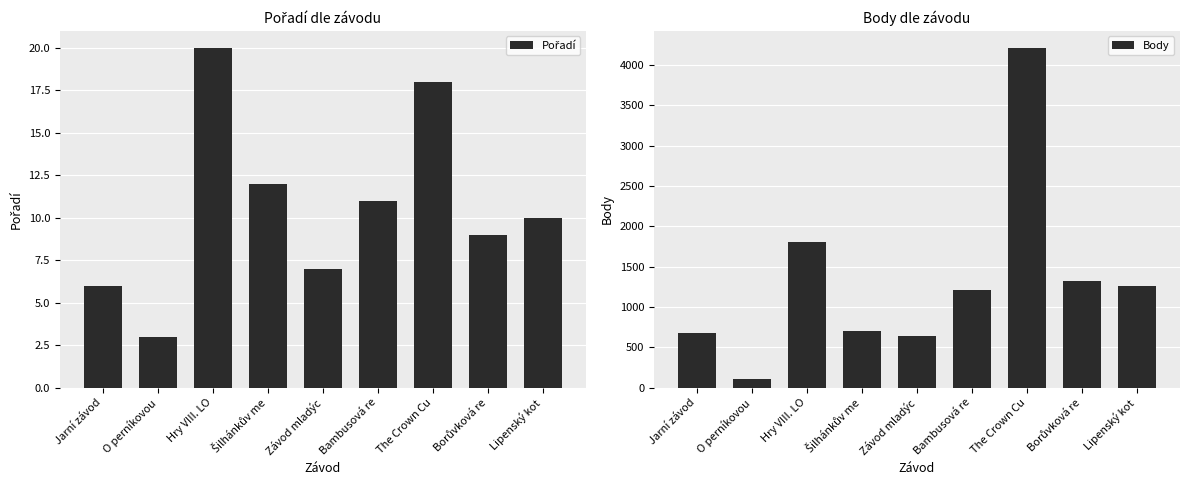

What is the sum of the Body values at Bambusová re and O perníkovou?

1316